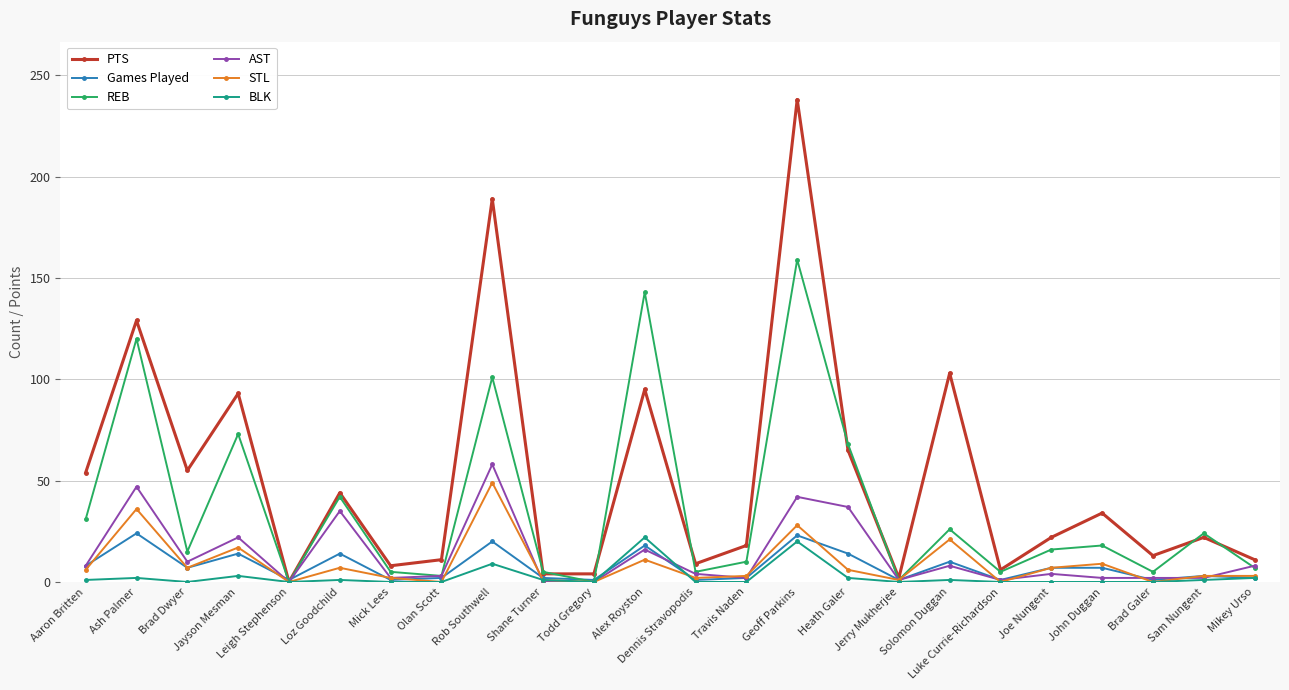

True or false: STL has more than 1 interior local peaks.

True